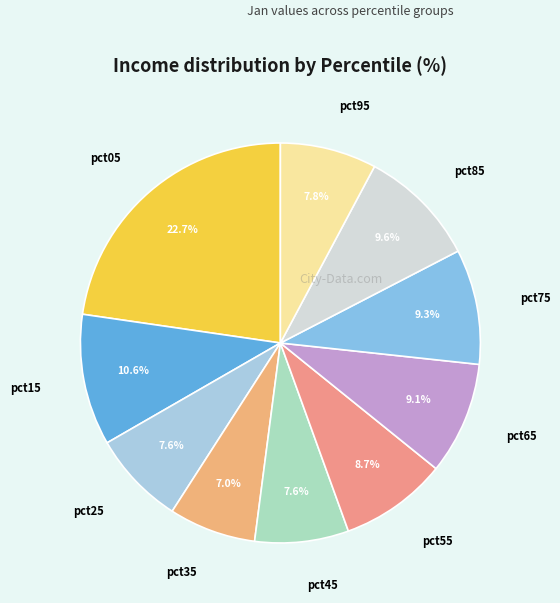

How many slices are in this pie chart?

10